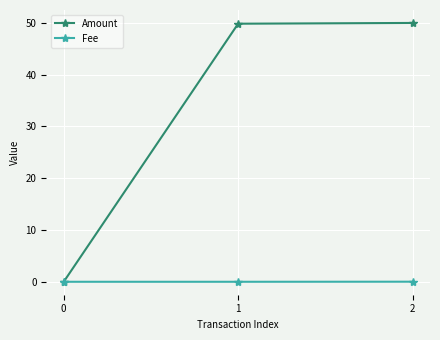

Between 0 and 2, which series saw the biggest shift?

Amount